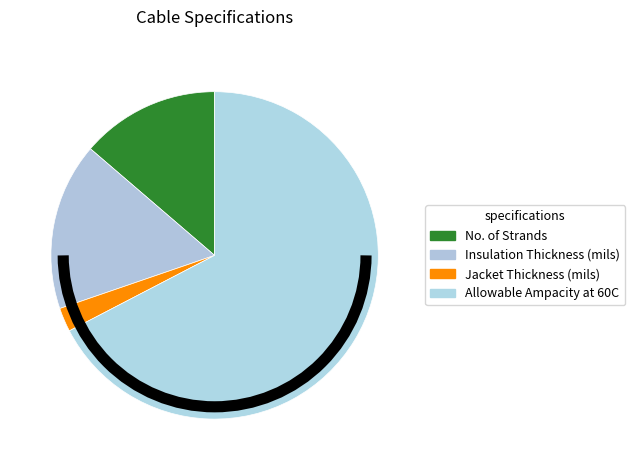

What is the total percentage of Insulation Thickness (mils) and Allowable Ampacity at 60C?

83.9%